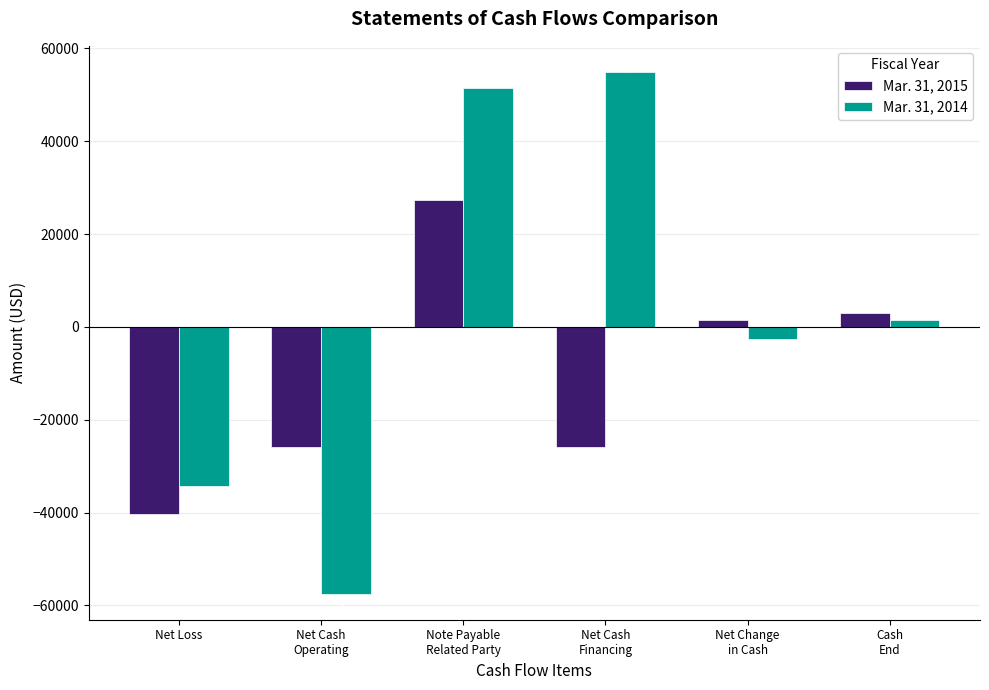

What are all the series names shown in the legend?

Mar. 31, 2015, Mar. 31, 2014